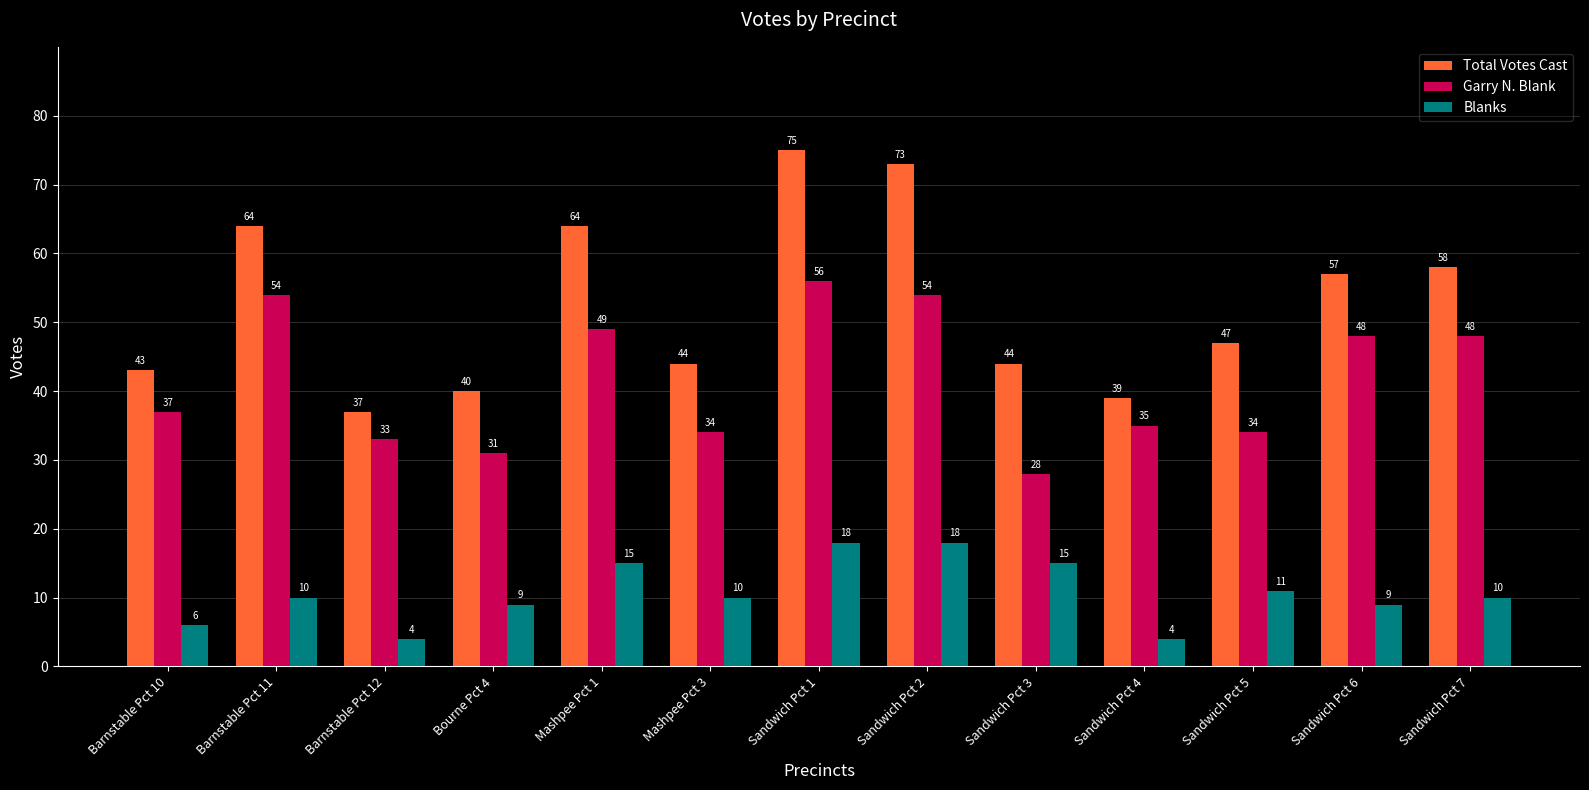

The Blanks series shows 3 at Mashpee Pct 1. True or false?

False